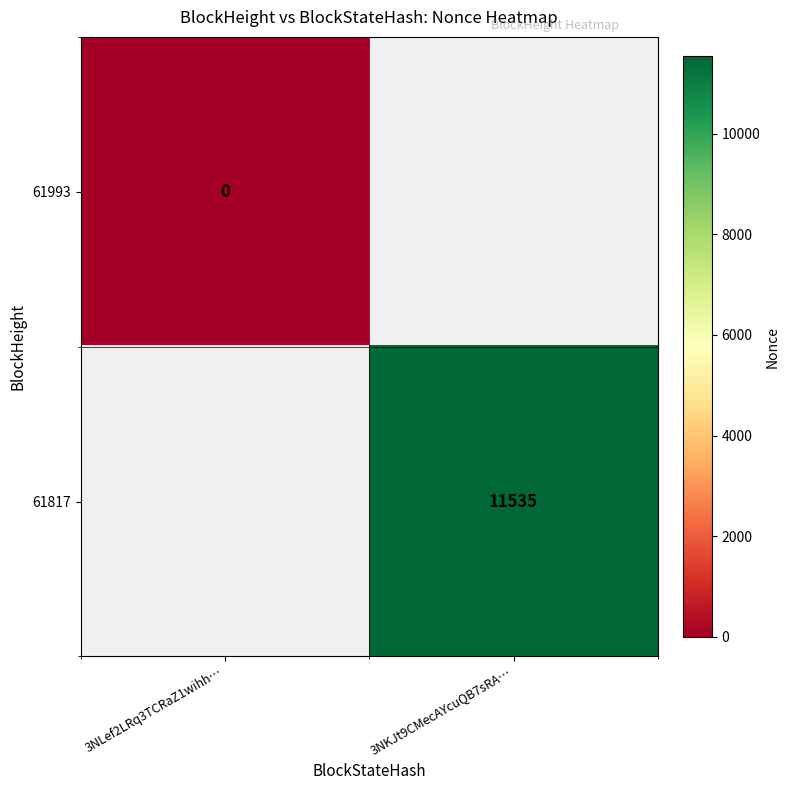

At how many categories does at least one series exceed 8766?

1